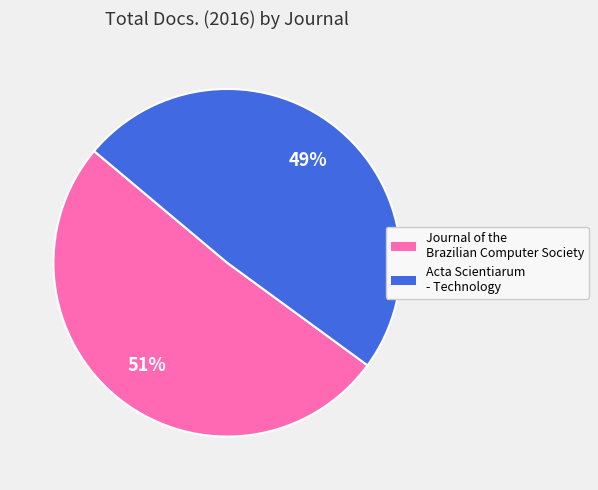

Do Journal of the Brazilian Computer Society and Acta Scientiarum - Technology together represent more than half of the pie?

Yes